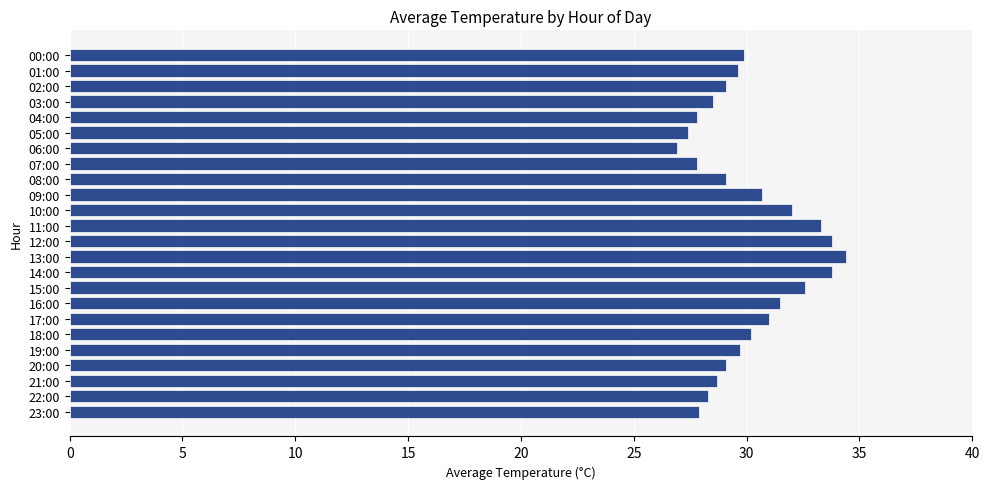

What is the greatest value displayed?

34.4